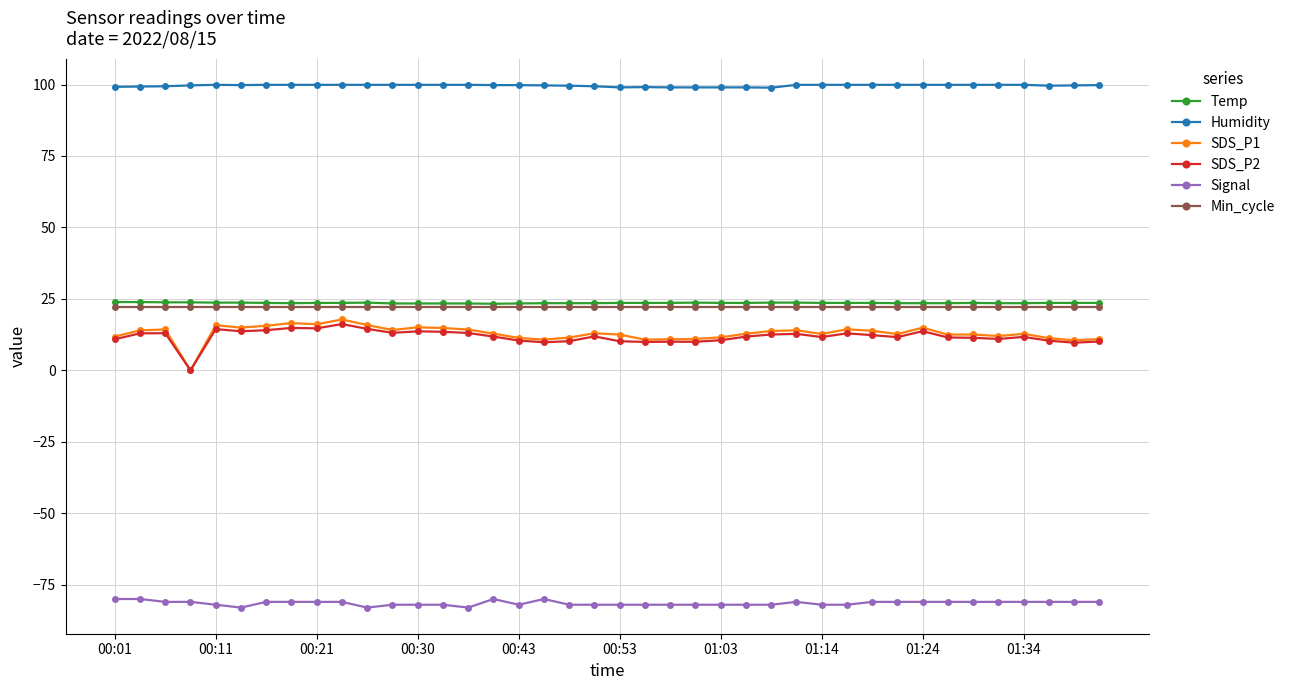

True or false: Temp and Humidity intersect in this chart.

False